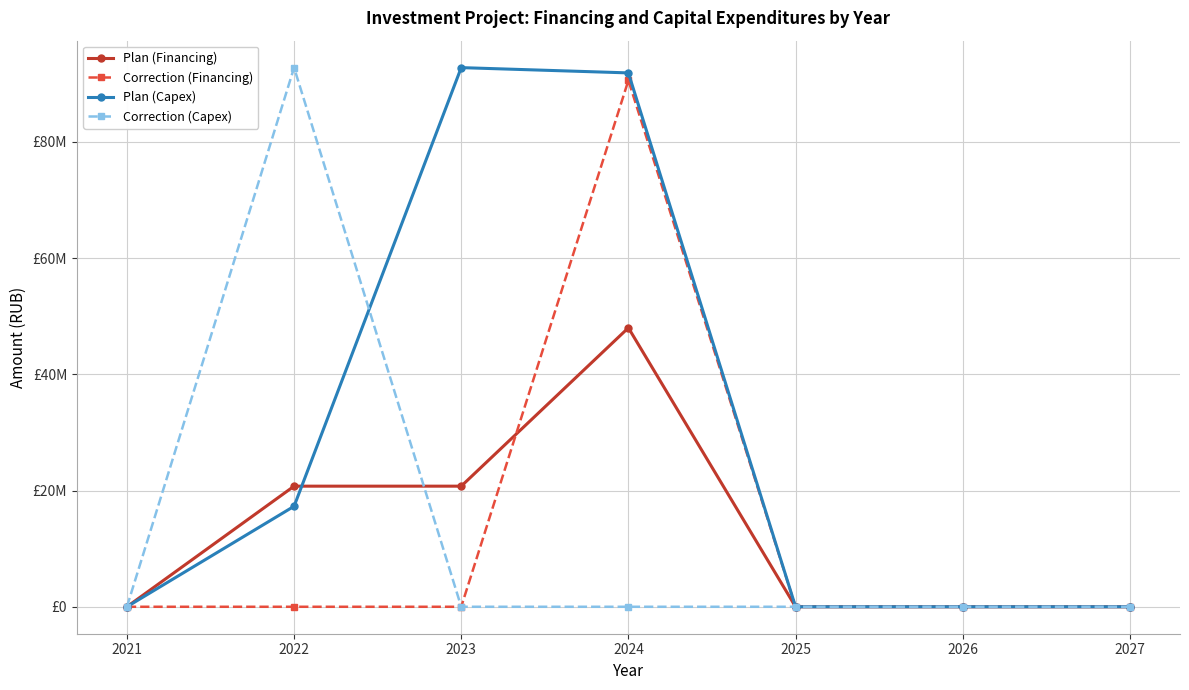

Is this an area chart (filled region under the line)?

No